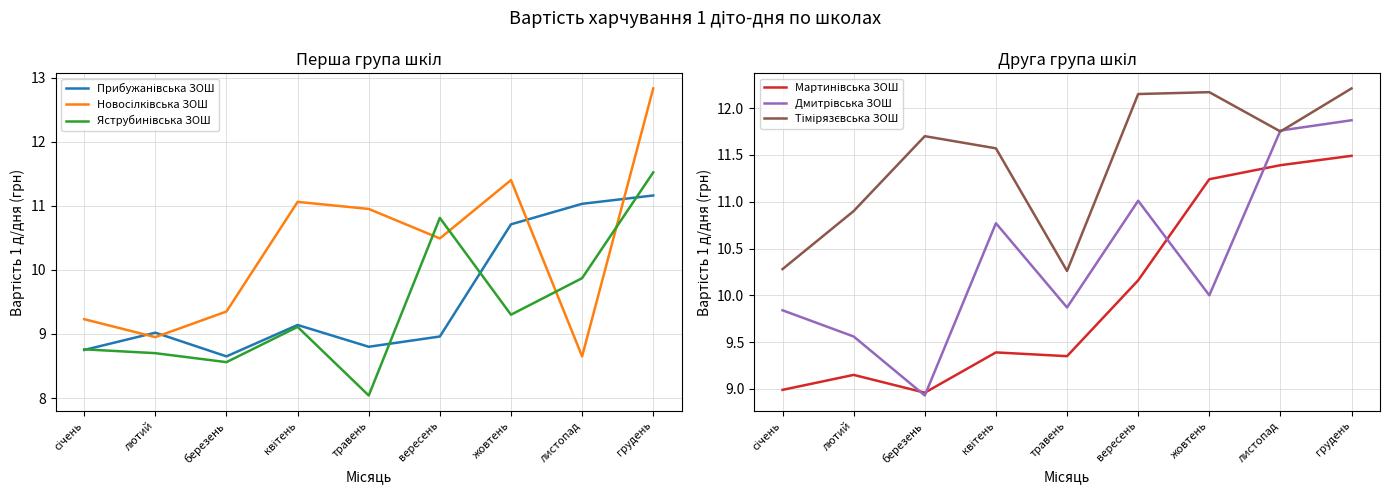

Which label corresponds to the largest value in the chart?

грудень